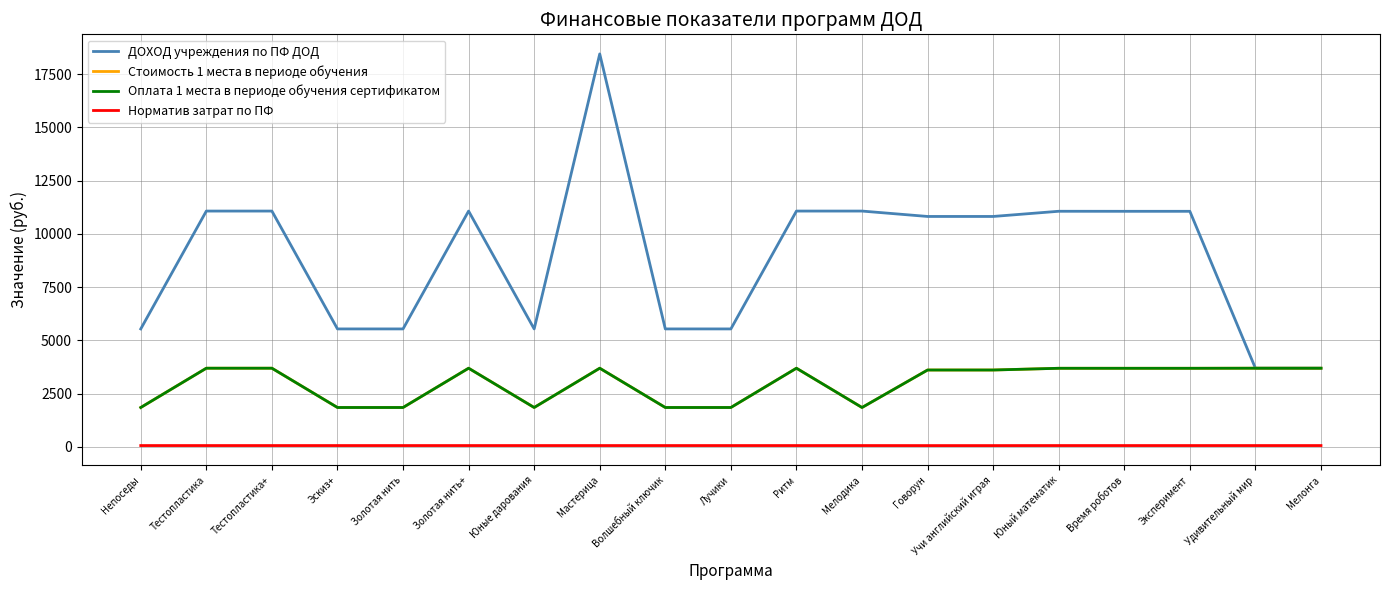

Does the chart display data point markers on the line(s)?

No